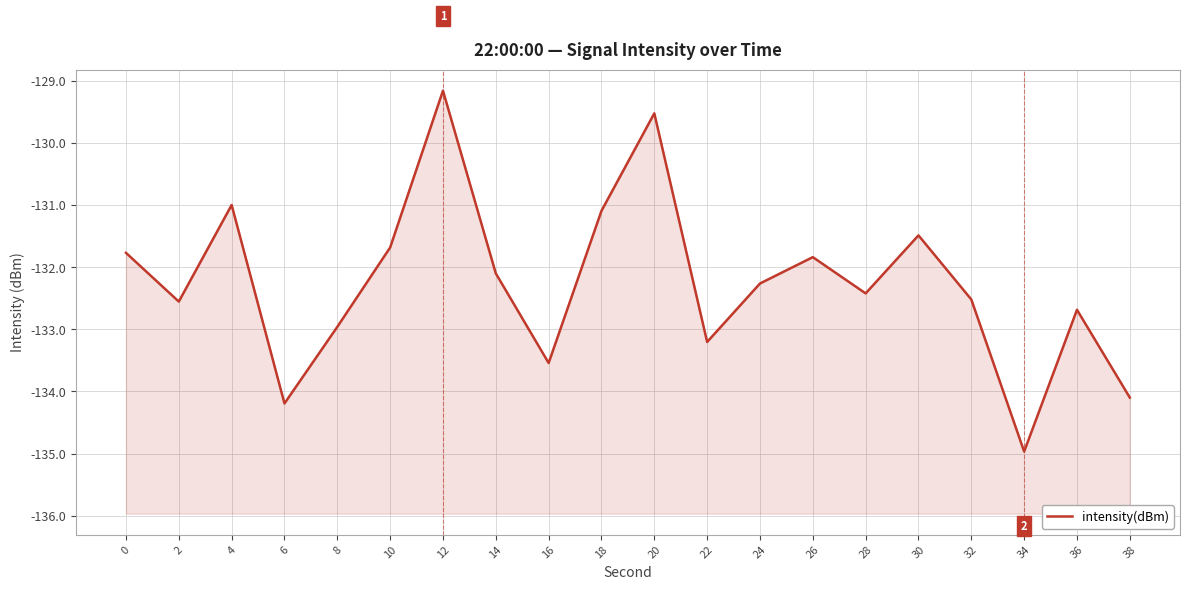

How many data points are less than -132?

12